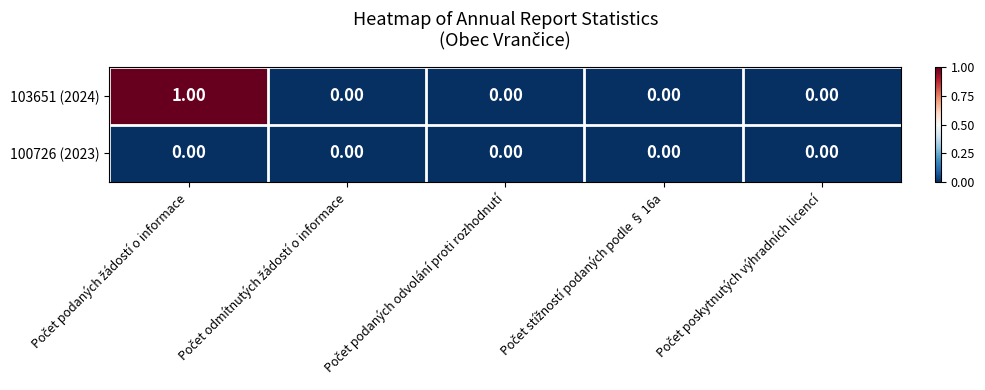

Rank the series by their maximum value, from lowest to highest.

100726 (2023), 103651 (2024)